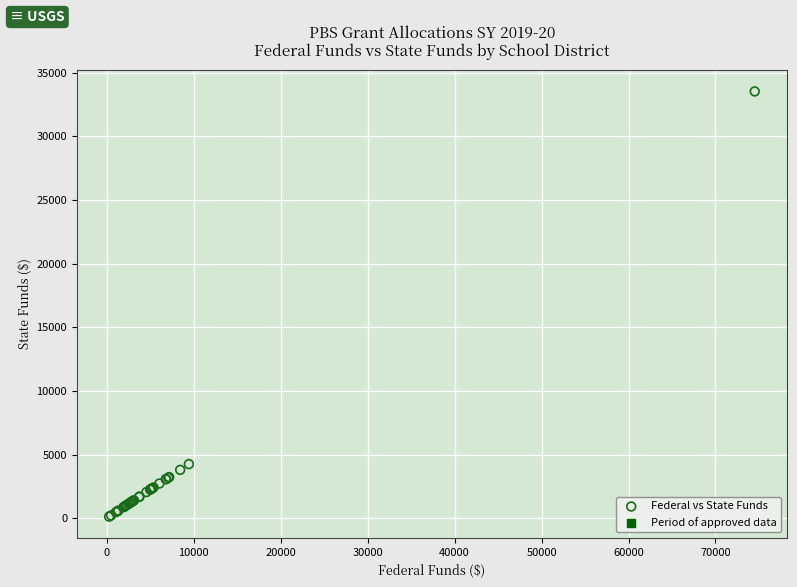

What Y value in the scatter plot is closest to 16826?

4249.1